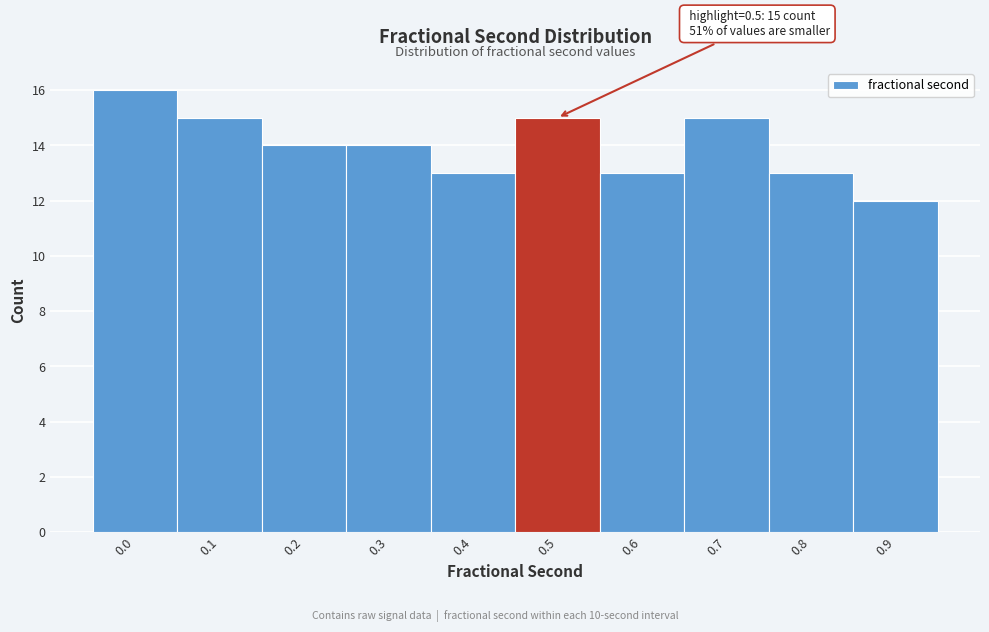

Reading left to right, extract all data points from this chart.

0.0=16	0.1=15	0.2=14	0.3=14	0.4=13	0.5=15	0.6=13	0.7=15	0.8=13	0.9=12